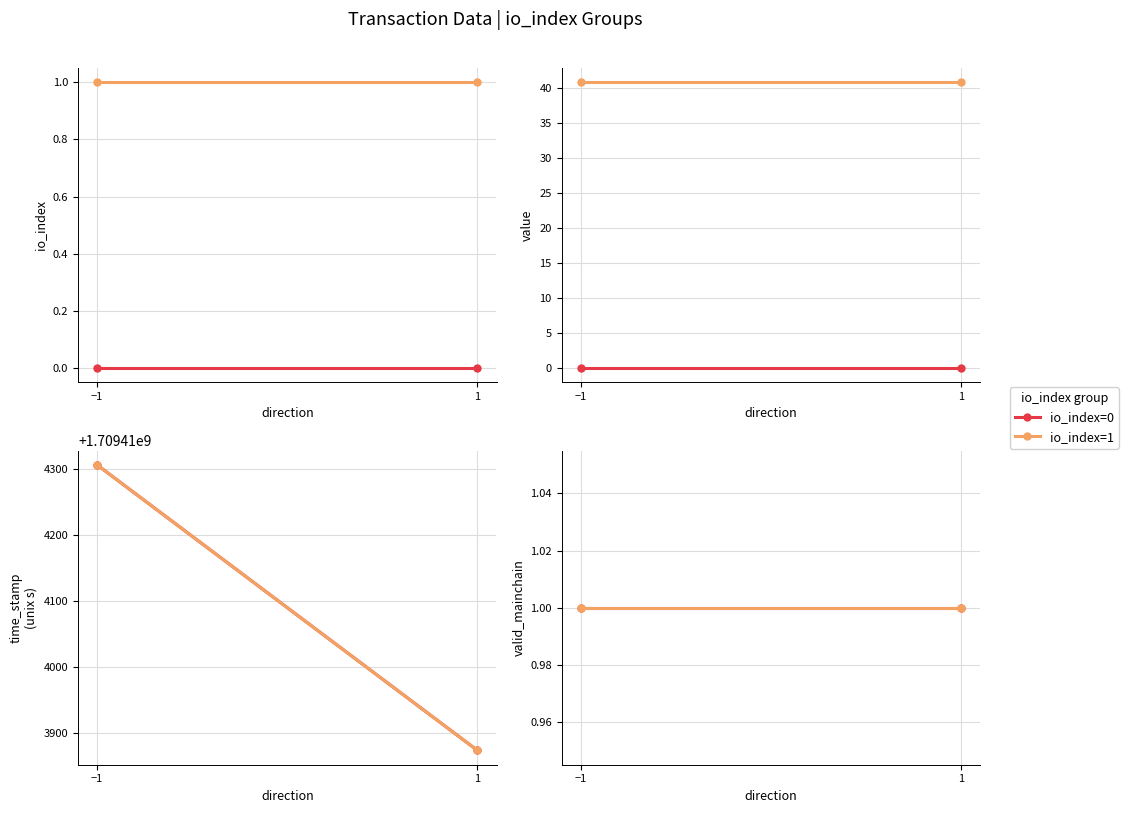

What is the average value of the value series?

20.4